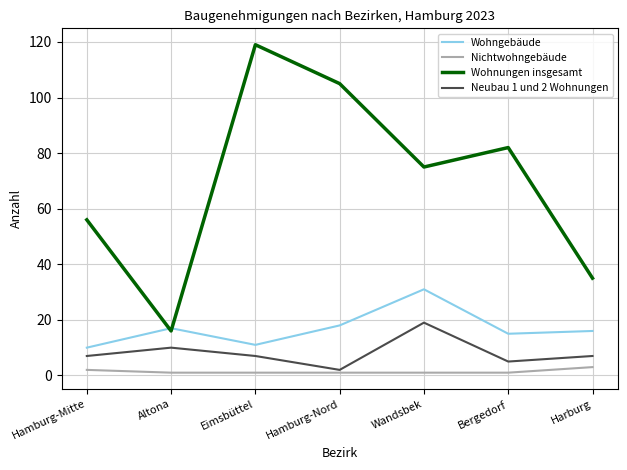

How many lines are shown in the chart?

4